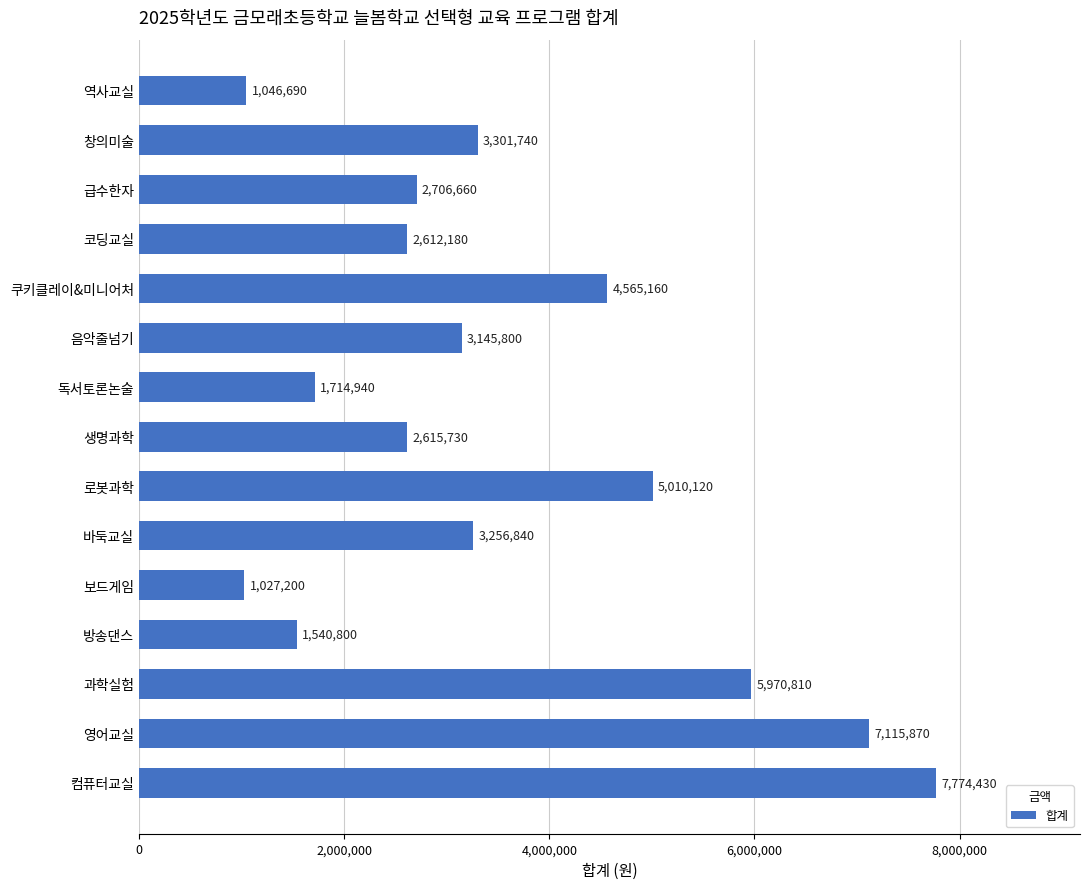

Reading top to bottom, transcribe all the data shown in this chart.

1046690	3301740	2706660	2612180	4565160	3145800	1714940	2615730	5010120	3256840	1027200	1540800	5970810	7115870	7774430